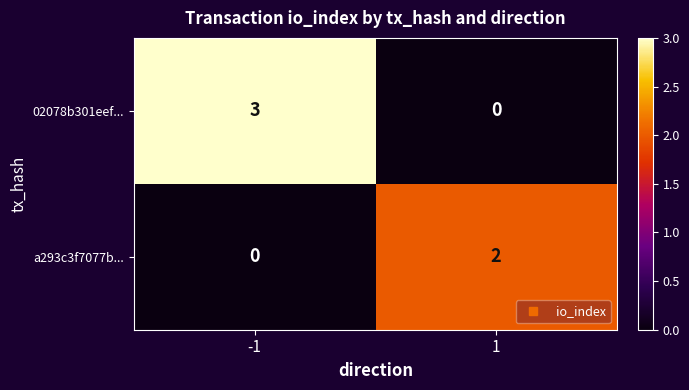

What is the sum of the 02078b301eef... values at -1 and 1?

3